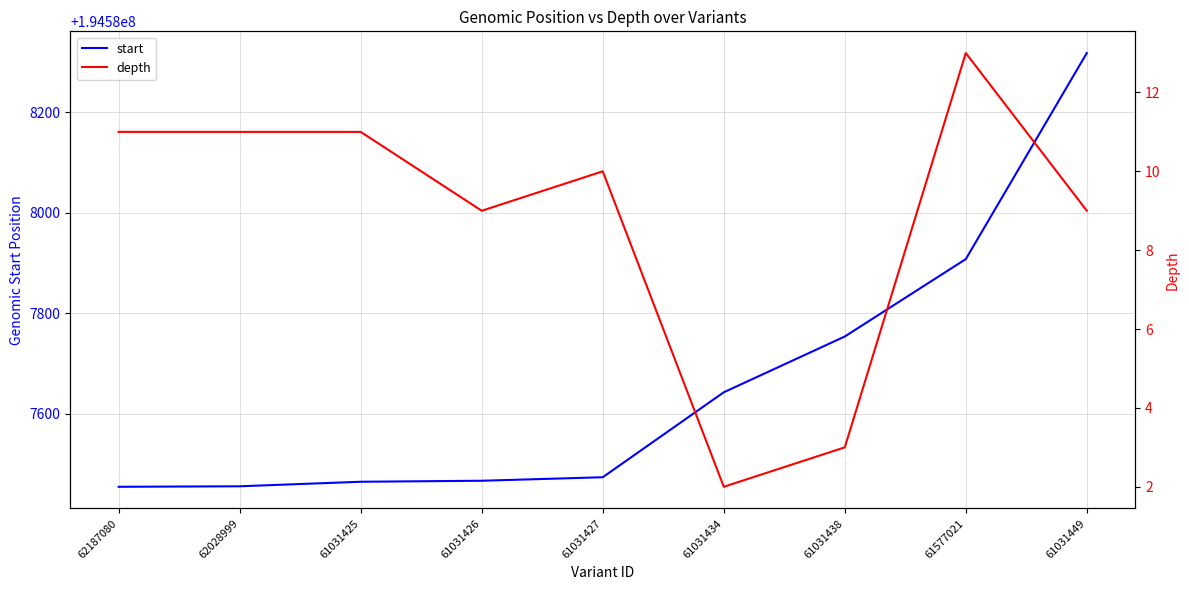

What is the greatest value displayed?

194588318